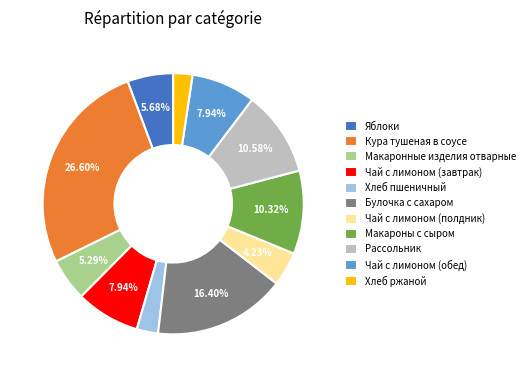

The Хлеб пшеничный slice represents 3% of the pie. True or false?

True